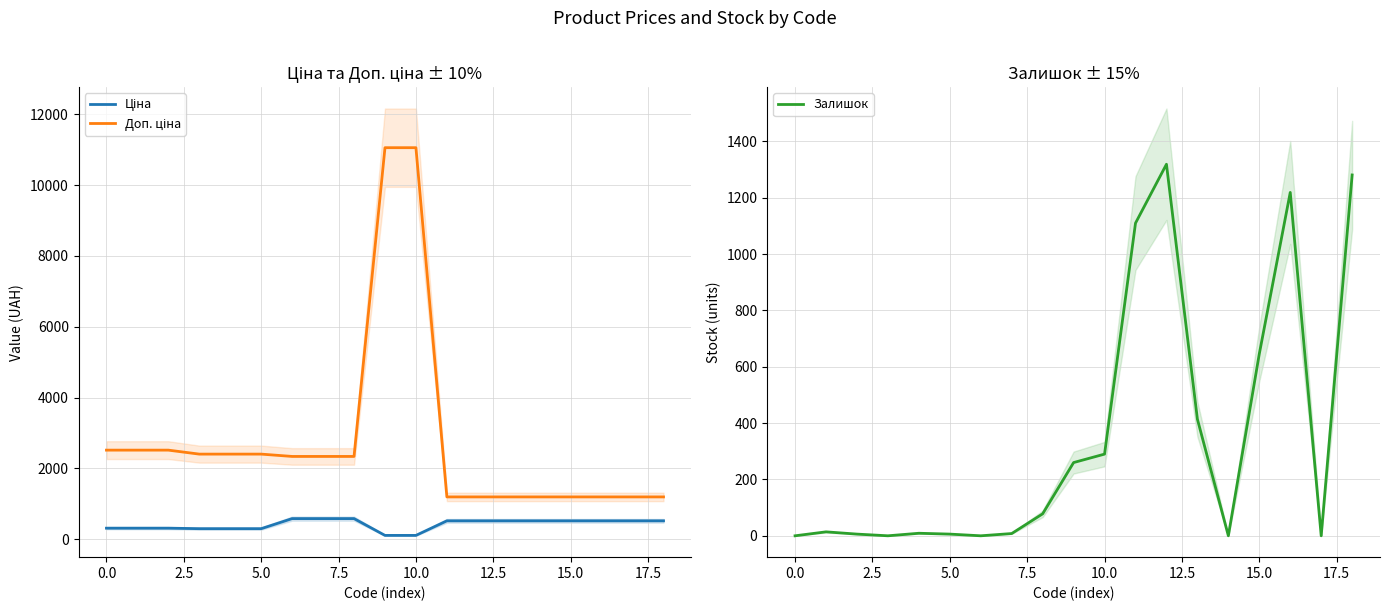

Read the Доп. ціна value at 18.

1197.0